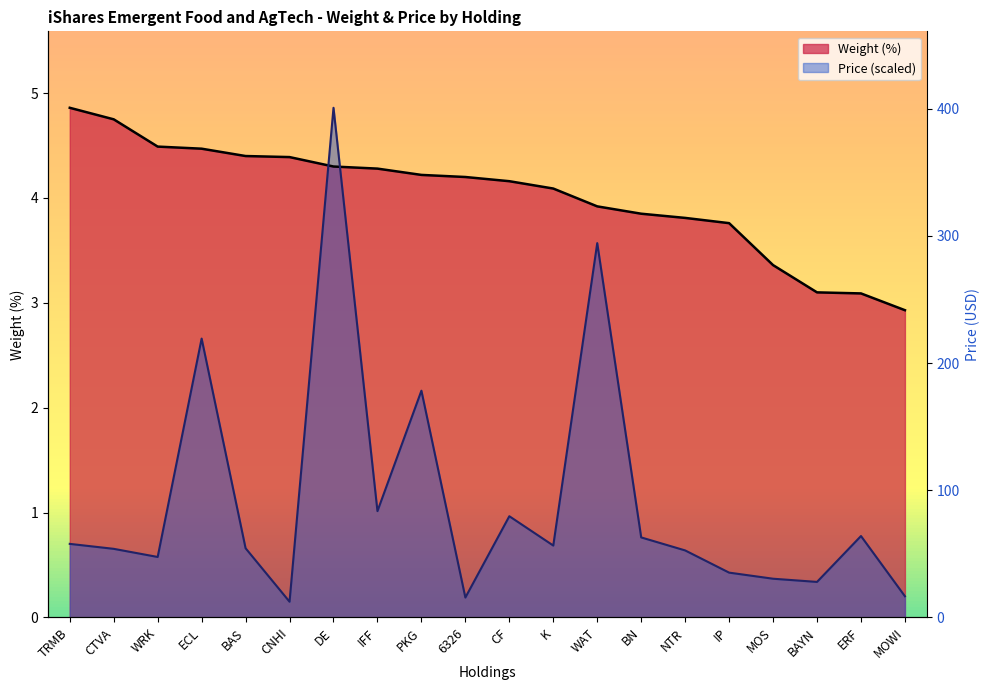

What is the sum of the Weight (%) values at 6326 and MOS?

7.6